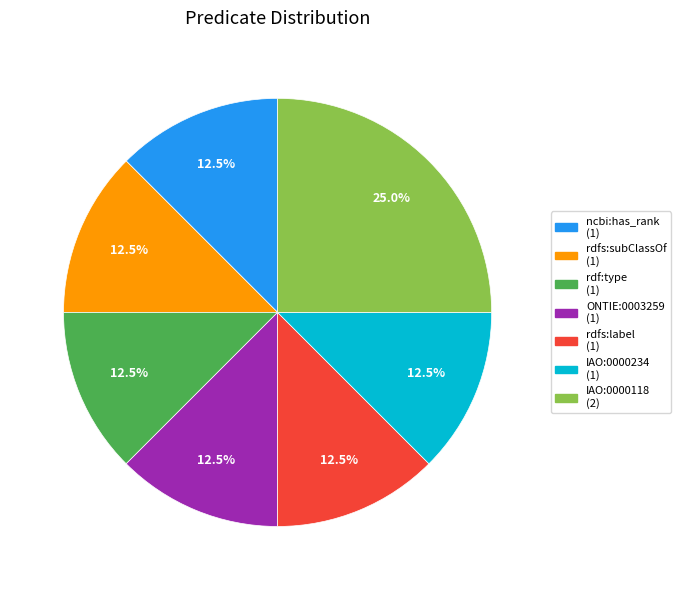

To the nearest percent, what is the combined percentage of ncbi:has_rank and rdf:type?

25%